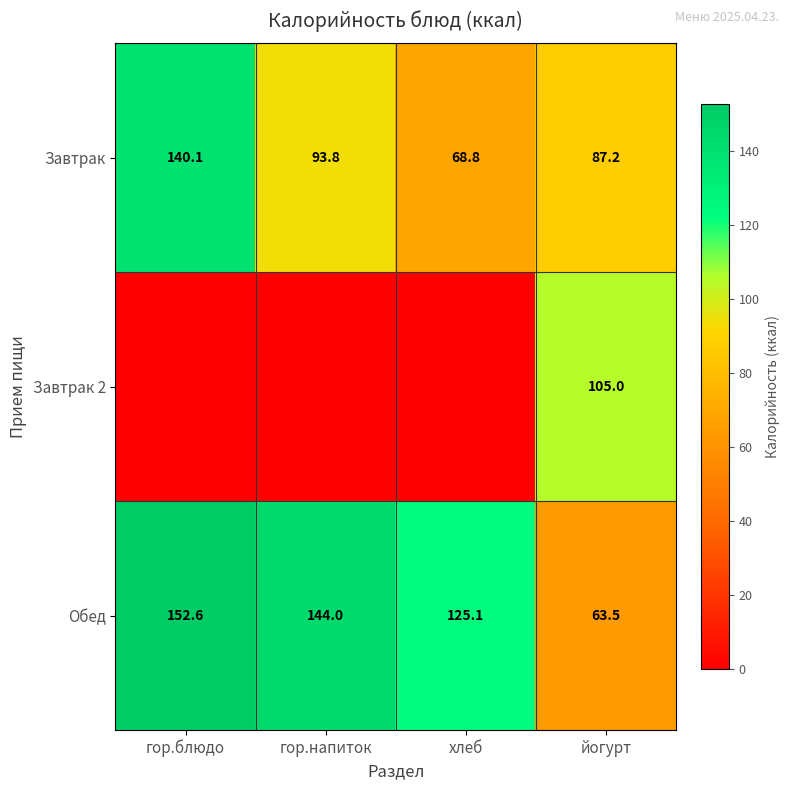

Where does the Завтрак series first go above 93?

гор.блюдо